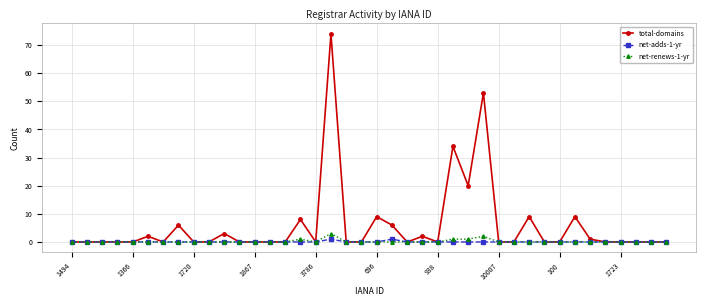

What is the value of the total-domains point at the 18th from the left?

74